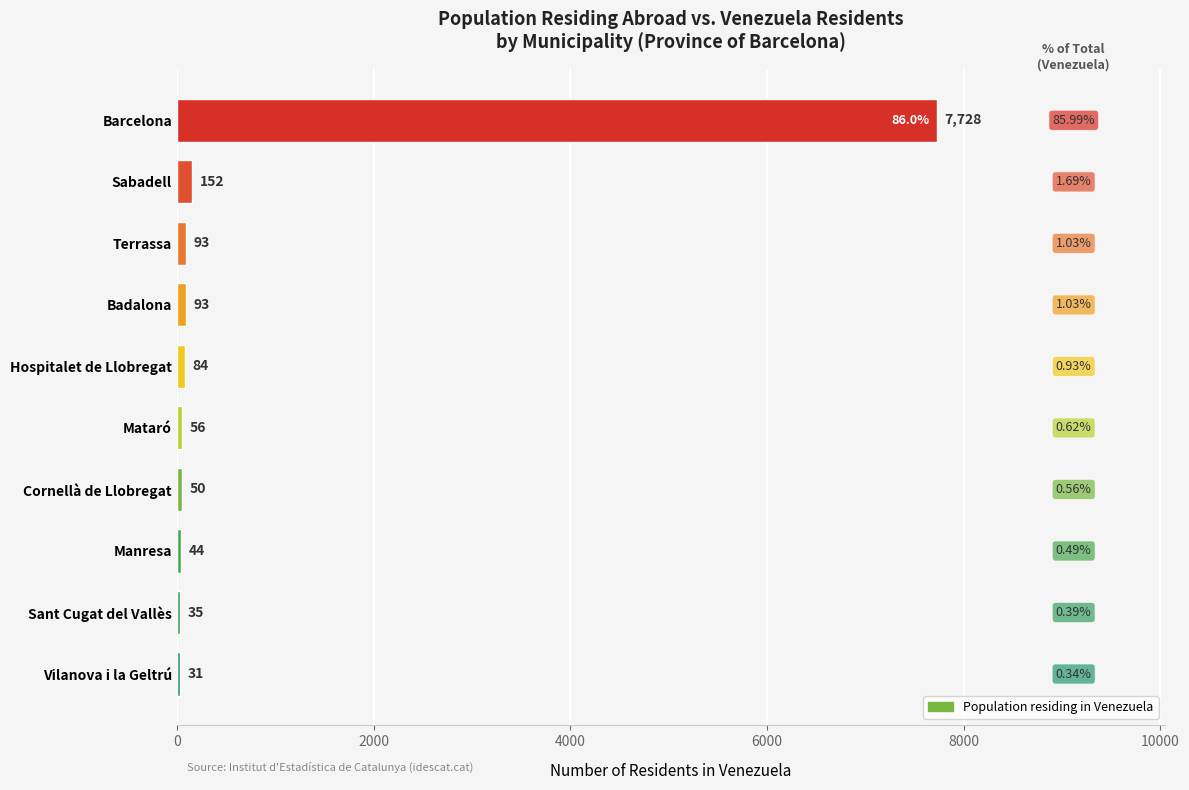

How many bars are there in total?

10